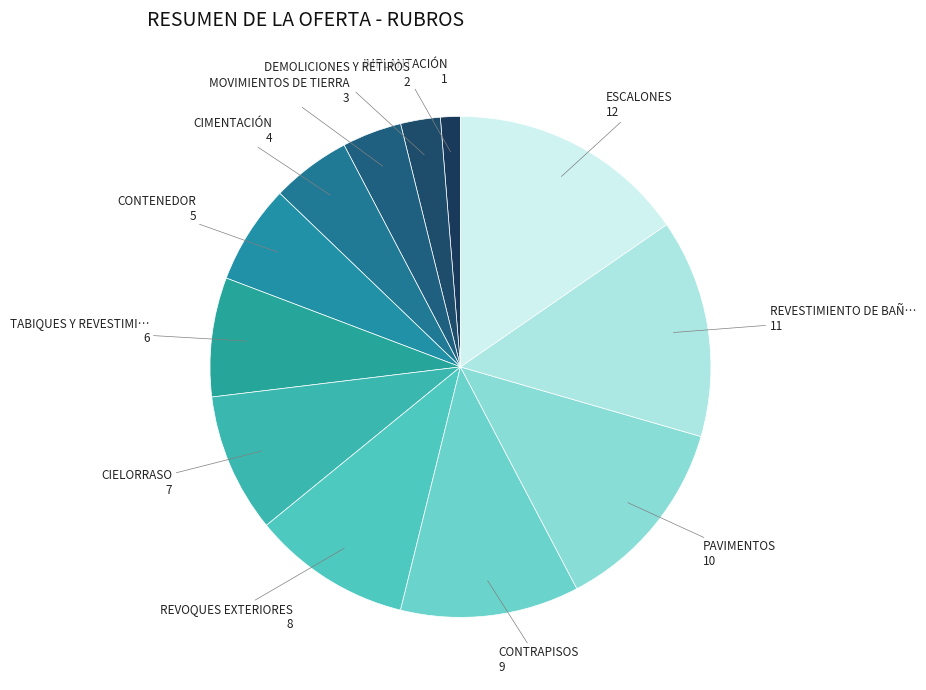

How many segments does this pie chart have?

12